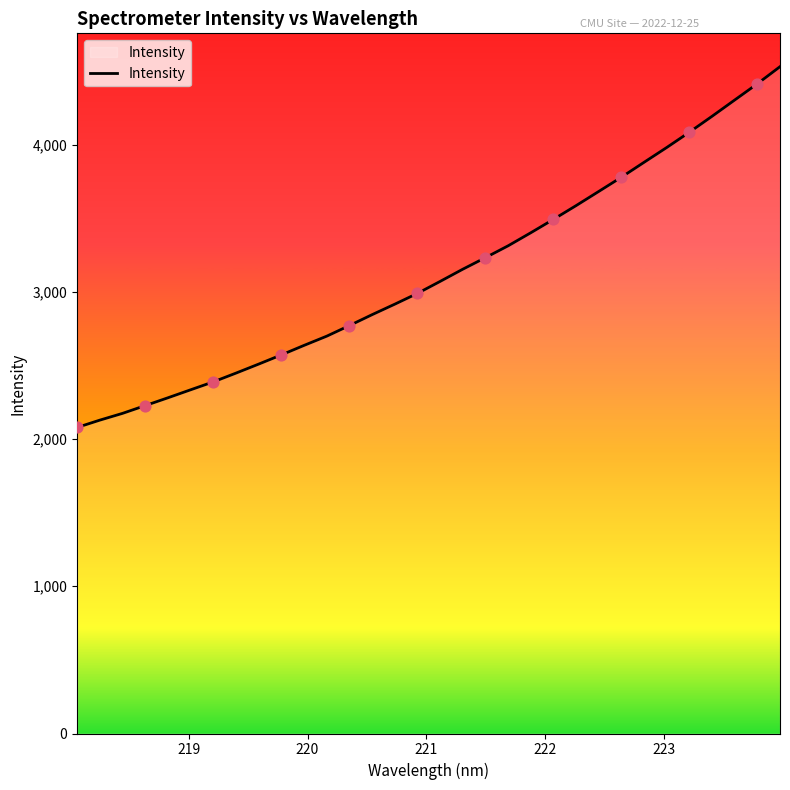

What is the greatest value displayed?

4529.0